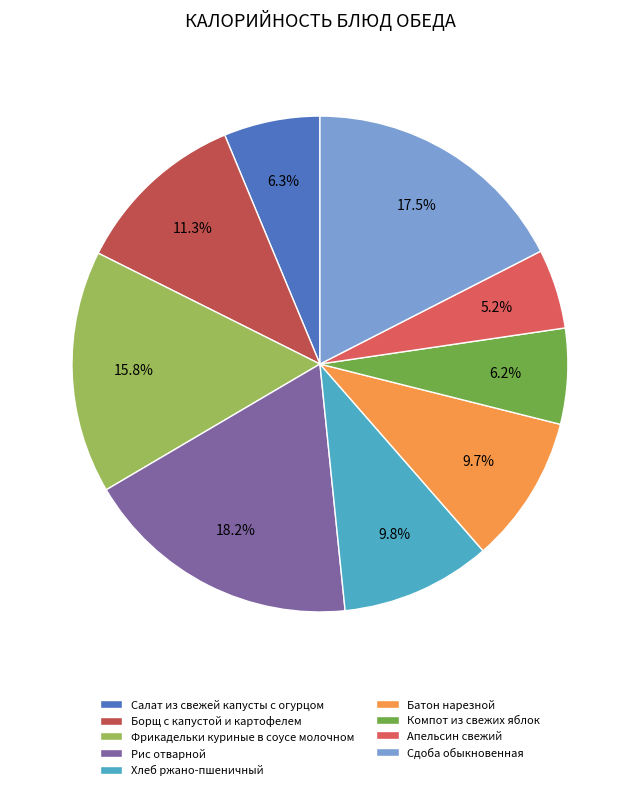

The Апельсин свежий slice represents 20% of the pie. True or false?

False